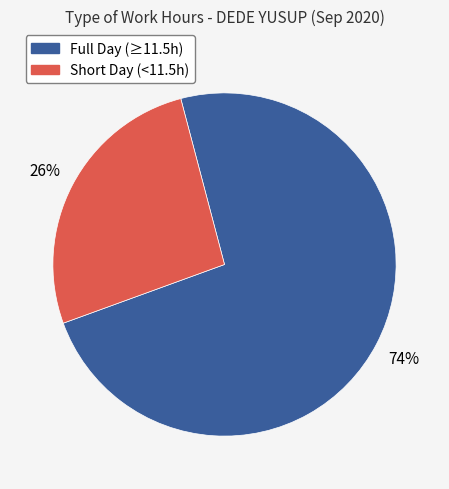

To the nearest percent, what is the average slice percentage?

50%